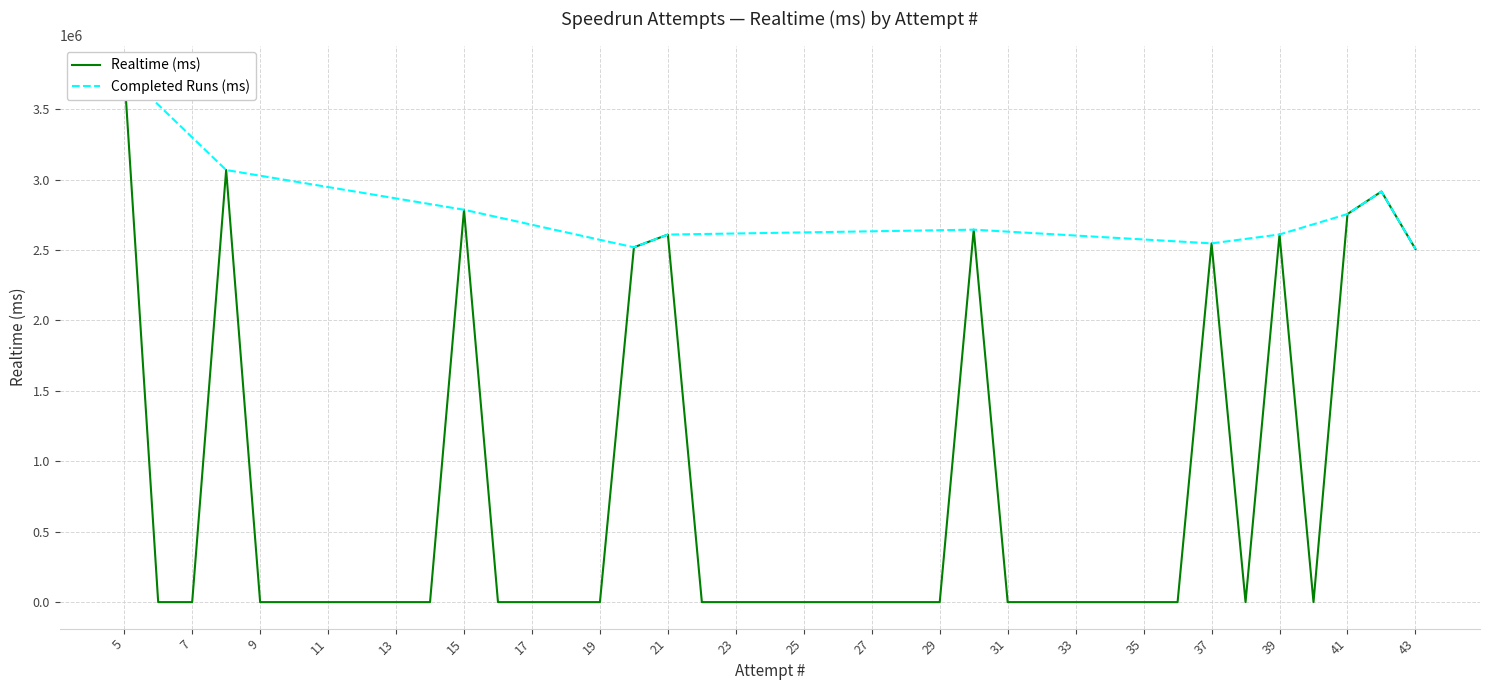

True or false: the data has more than 2 interior local peaks.

True